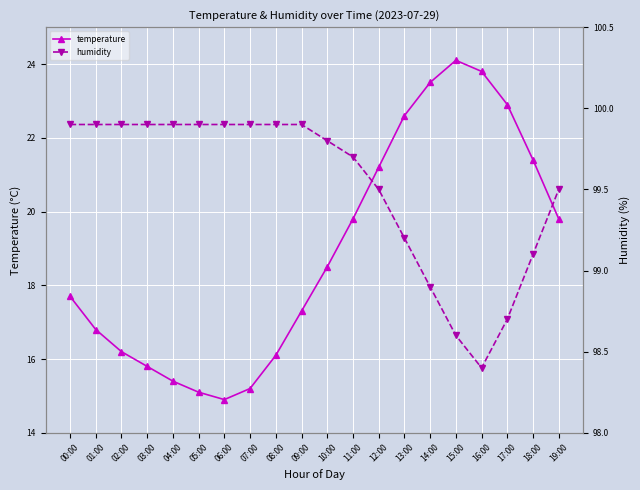

Which series has the largest total across all categories?

humidity